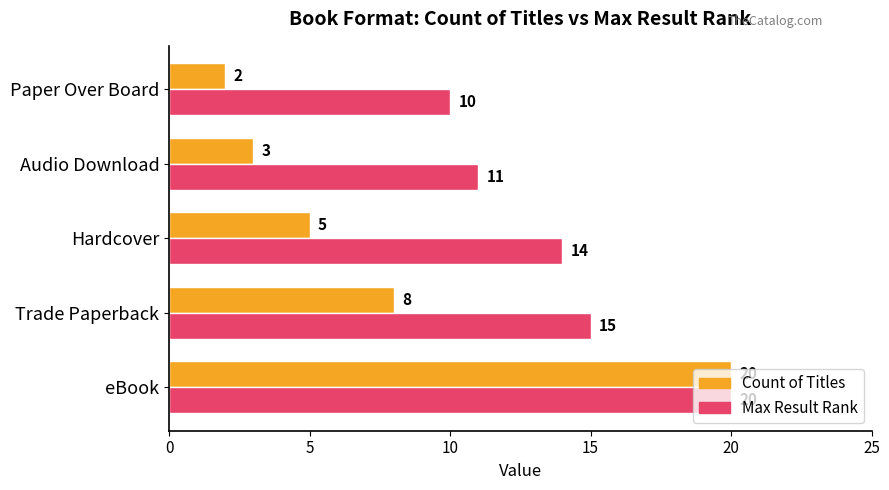

How many distinct data groups are displayed?

2